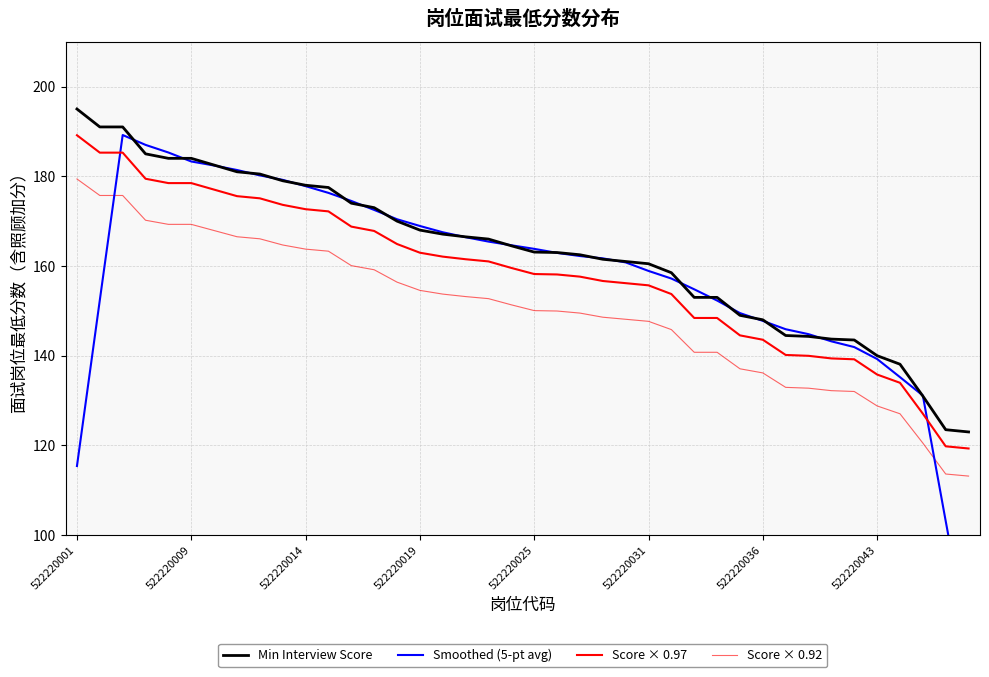

What is the average value of the Min Interview Score series?

163.1